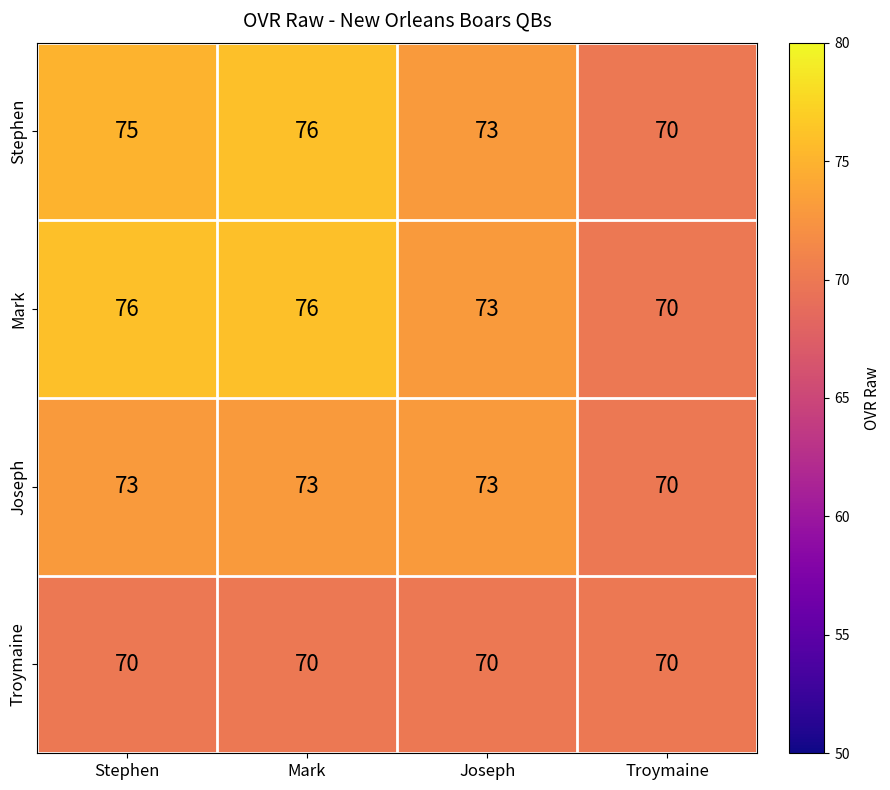

Rank the series at Stephen from highest to lowest value.

Mark, Stephen, Joseph, Troymaine